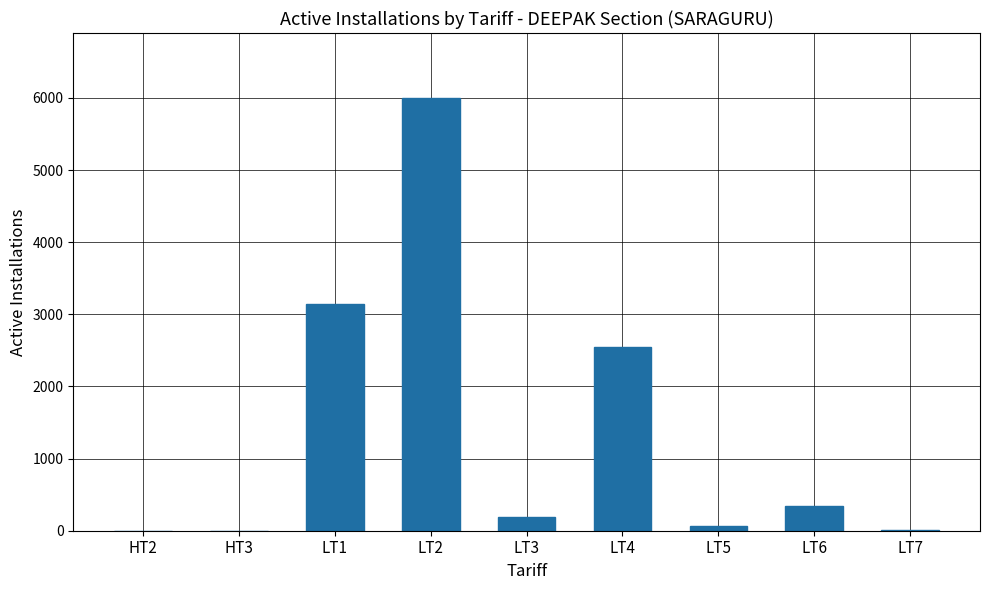

Between LT2 and LT7, which is larger?

LT2